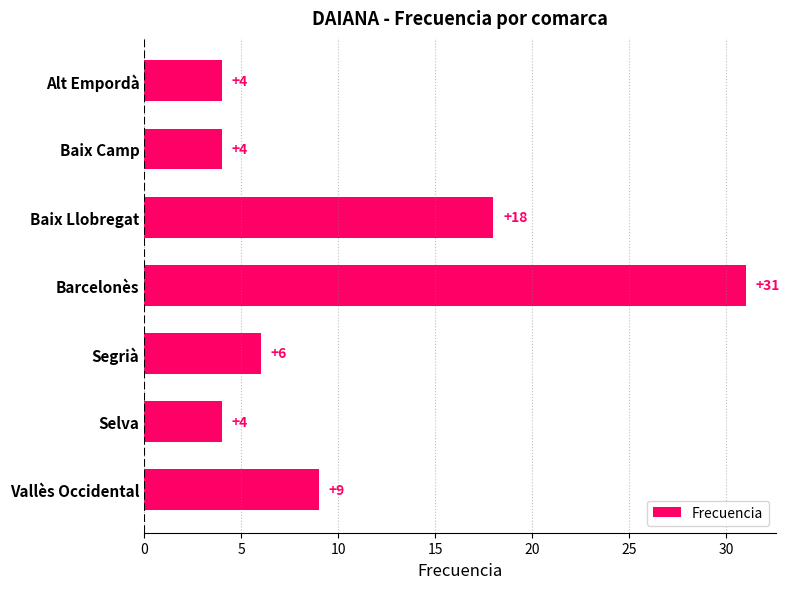

The chart shows a value of 2 at Alt Empordà. True or false?

False